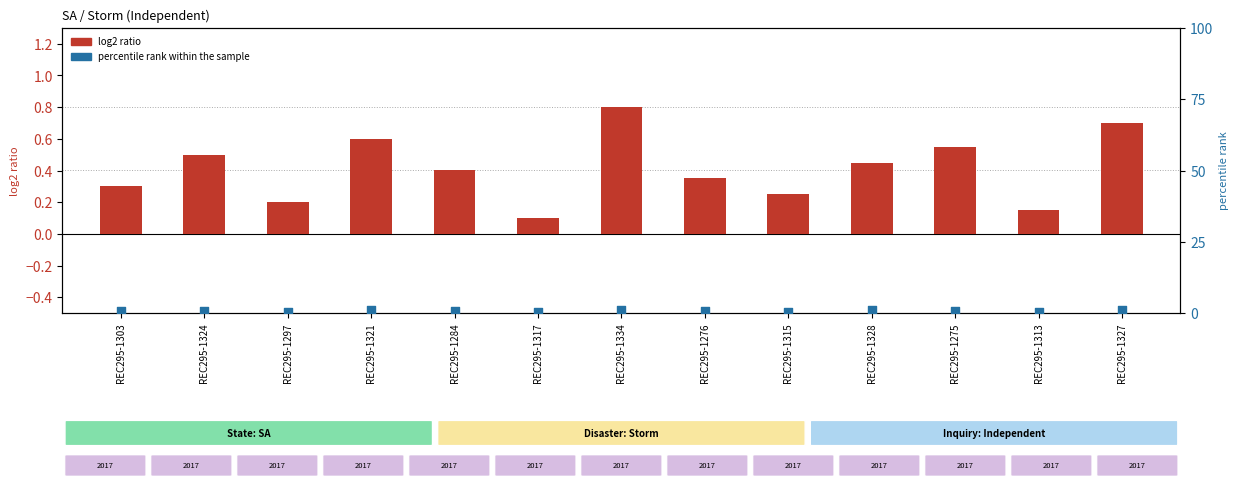

What are all the series names shown in the legend?

log2 ratio, percentile rank within the sample